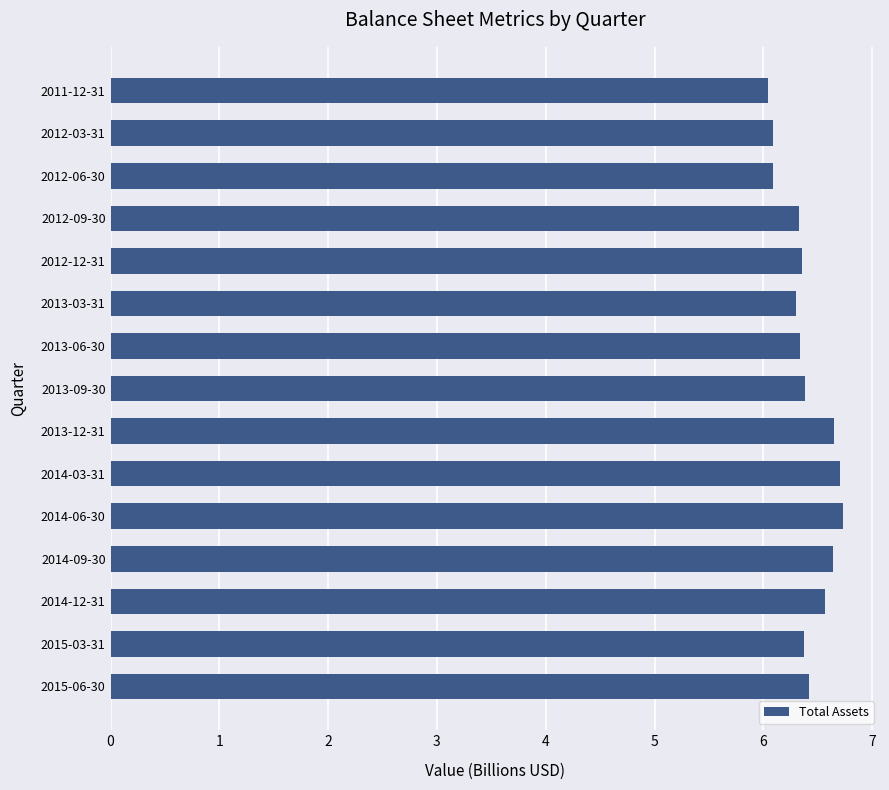

What is the maximum value shown in the chart?

6.7